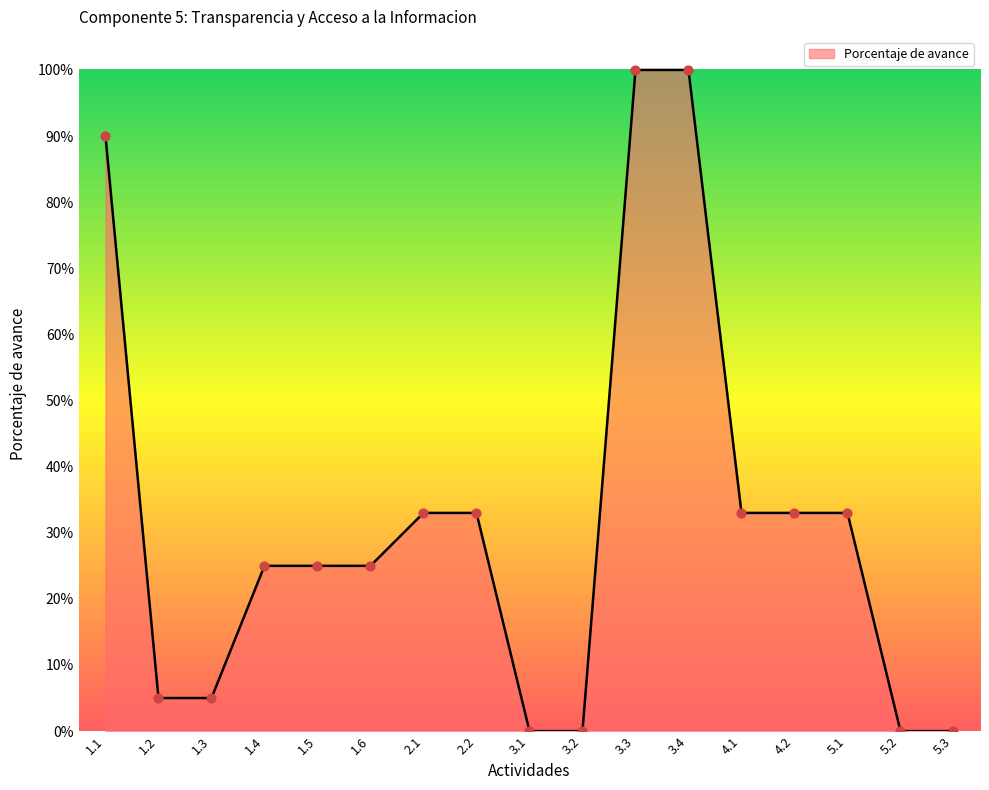

Between 3.3 and 3.2, which is larger?

3.3